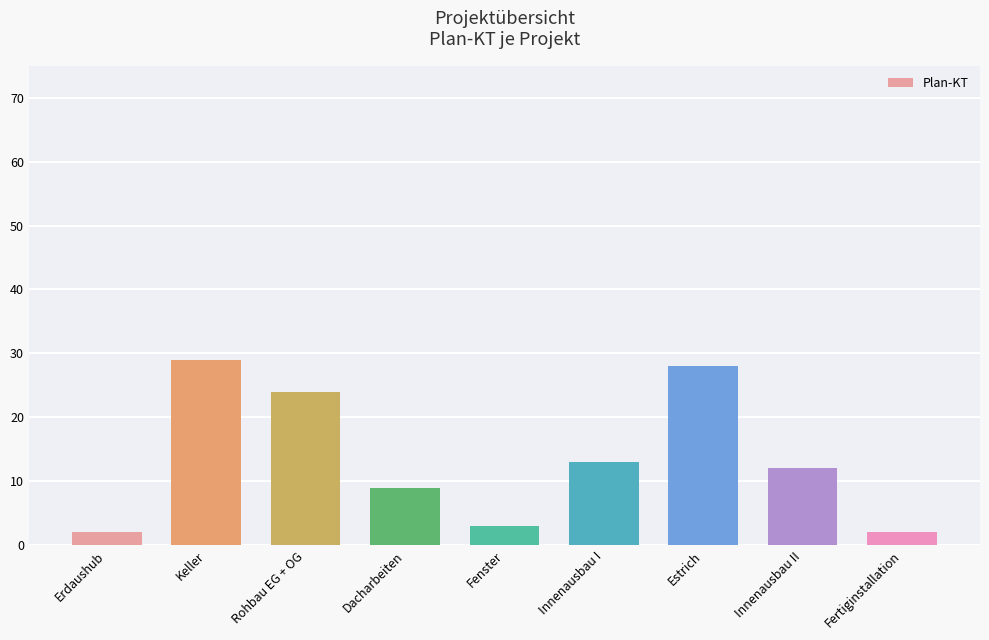

How many bars are there in total?

9